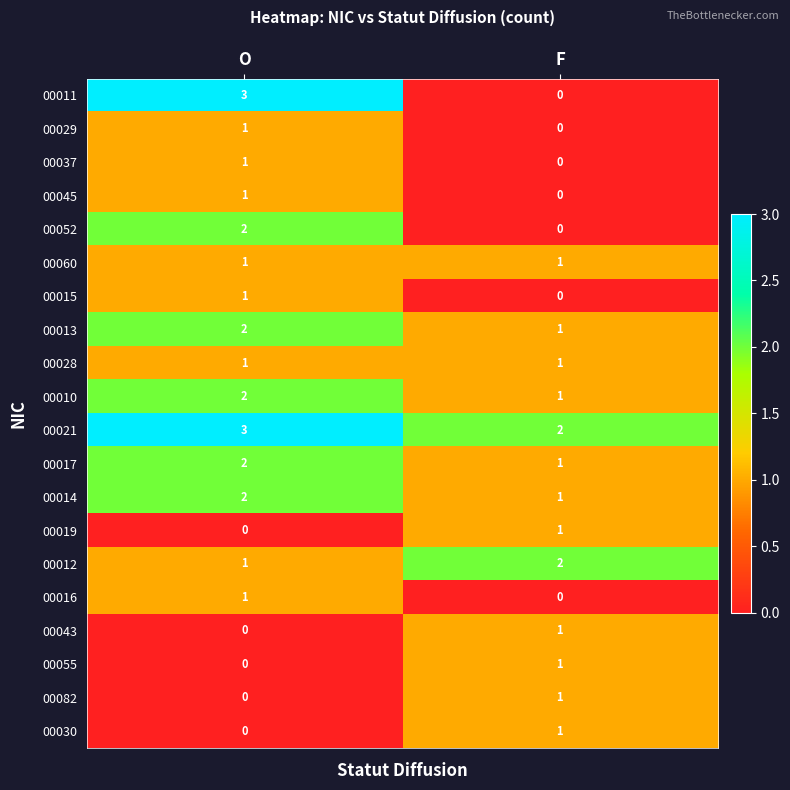

Which series has the widest spread of values?

00011